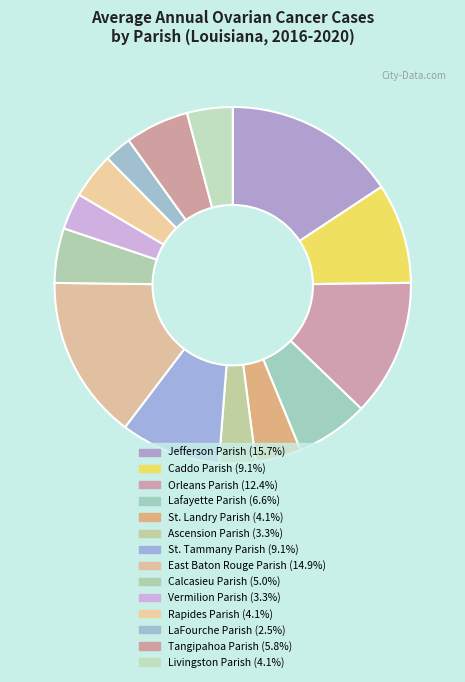

To the nearest percent, what portion does Calcasieu Parish represent?

5%